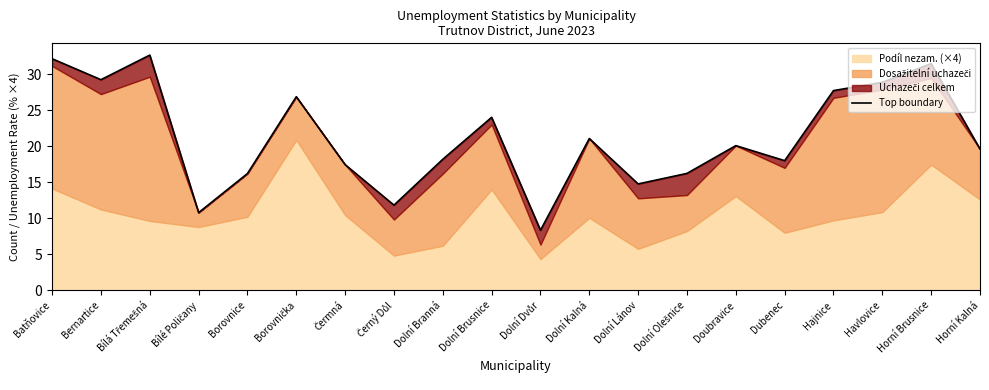

Reading left to right, extract all data points from this chart.

Batňovice=32.1	Bernartice=29.2	Bílá Třemešná=32.6	Bílé Poličany=10.8	Borovnice=16.2	Borovnička=26.9	Čermná=17.4	Černý Důl=11.8	Dolní Branná=18.2	Dolní Brusnice=24.0	Dolní Dvůr=8.3	Dolní Kalná=21.1	Dolní Lánov=14.8	Dolní Olešnice=16.2	Doubravice=20.1	Dubenec=18.0	Hajnice=27.7	Havlovice=28.9	Horní Brusnice=31.5	Horní Kalná=19.6